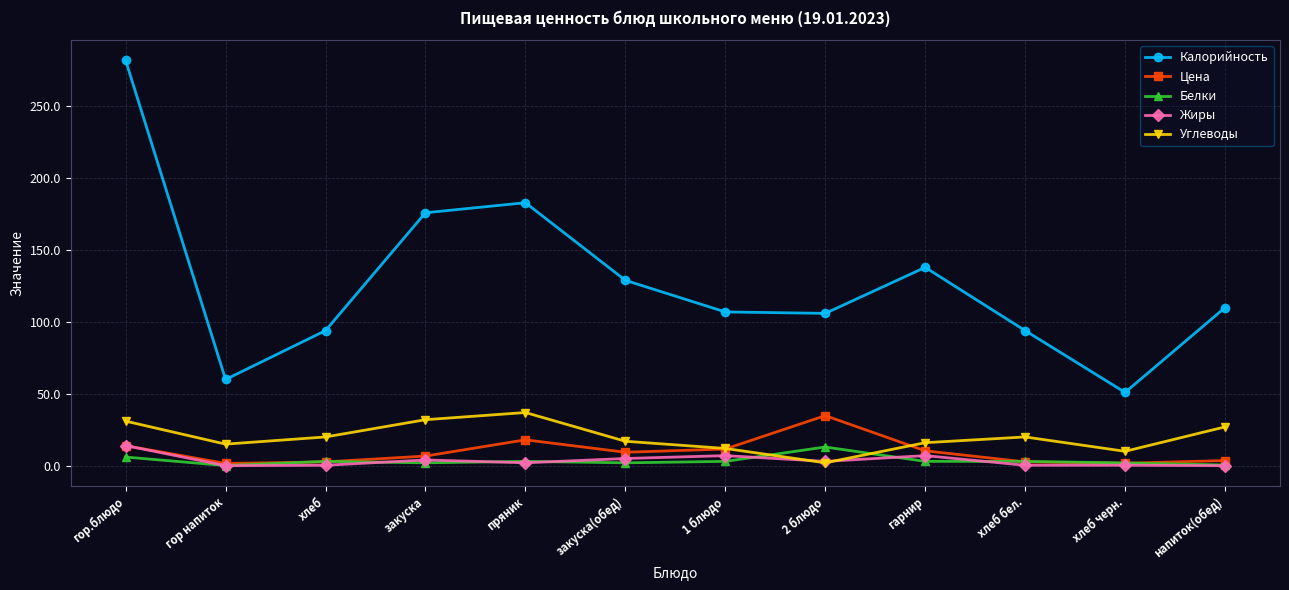

What is the sum of all Калорийность values?

1530.0